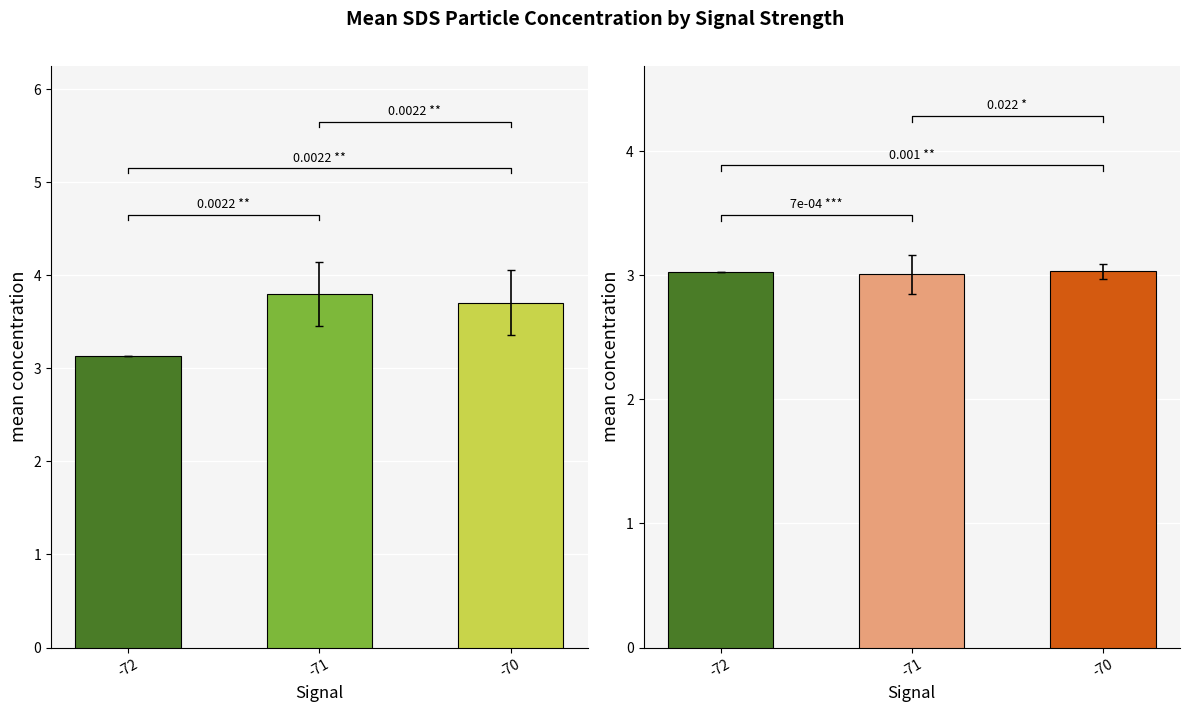

Which series has the largest range (max minus min)?

SDS_P1